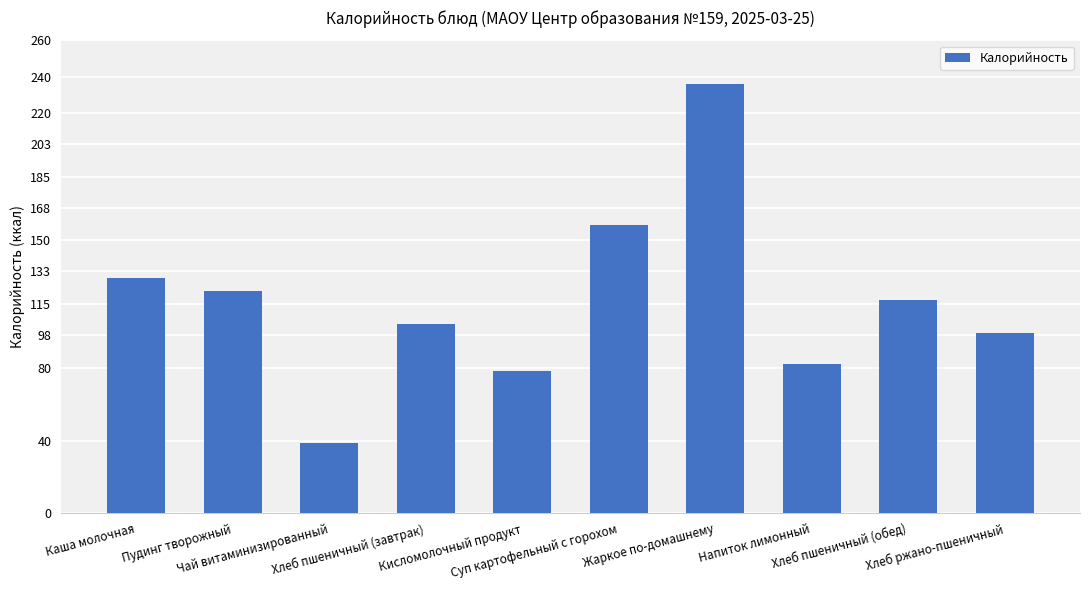

What is the greatest value displayed?

236.1